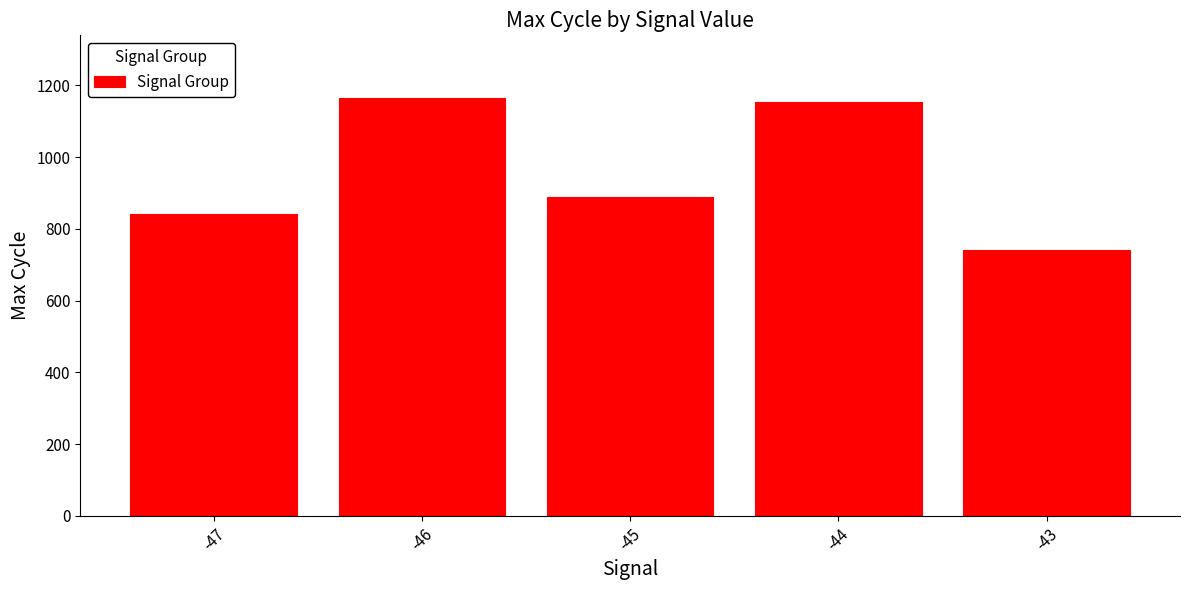

Rank the categories by value from highest to lowest.

-46, -44, -45, -47, -43